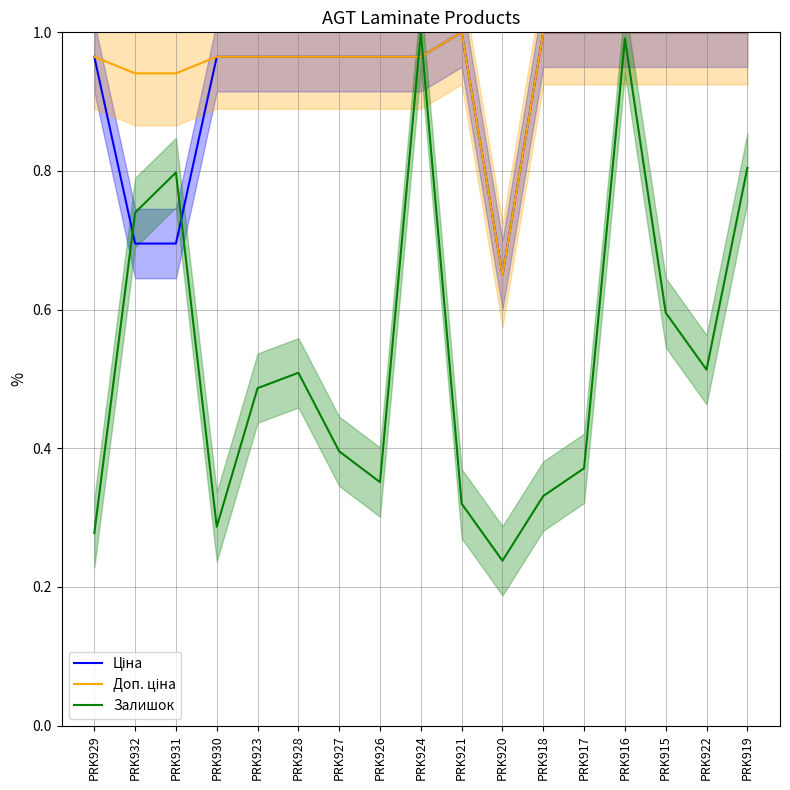

The Залишок series shows 0.3 at PRK929. True or false?

True